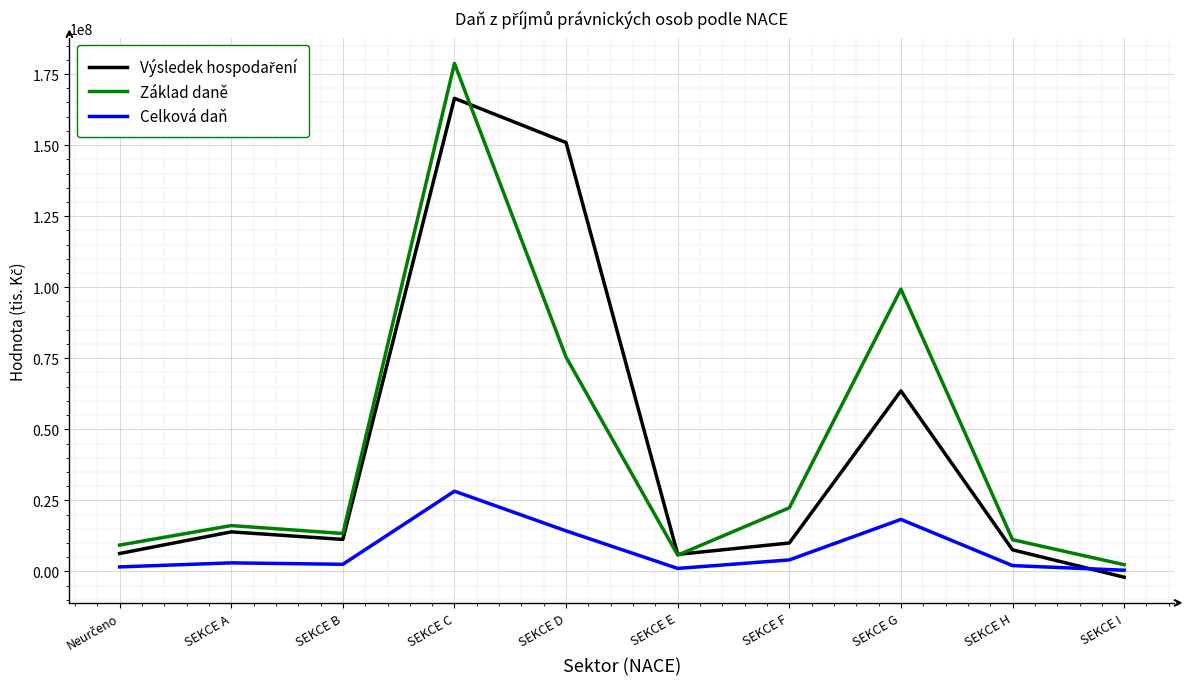

What is the total value across all series at SEKCE G?

181178242.0